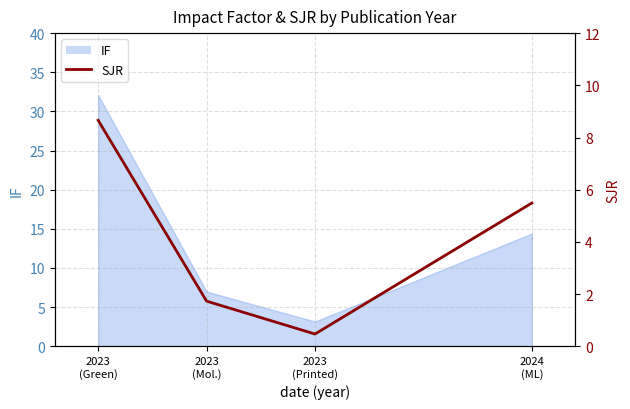

How many values are below 5?

2